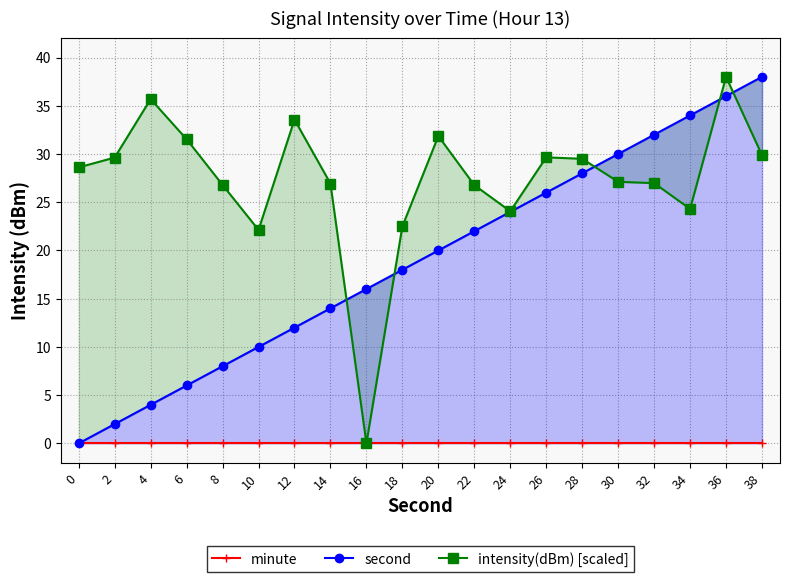

Reading left to right, transcribe all the data shown in this chart.

minute: 0=0.0	2=0.0	4=0.0	6=0.0	8=0.0	10=0.0	12=0.0	14=0.0	16=0.0	18=0.0	20=0.0	22=0.0	24=0.0	26=0.0	28=0.0	30=0.0	32=0.0	34=0.0	36=0.0	38=0.0
second: 0=0.0	2=2.0	4=4.0	6=6.0	8=8.0	10=10.0	12=12.0	14=14.0	16=16.0	18=18.0	20=20.0	22=22.0	24=24.0	26=26.0	28=28.0	30=30.0	32=32.0	34=34.0	36=36.0	38=38.0
intensity(dBm) [scaled]: 0=28.6	2=29.6	4=35.7	6=31.5	8=26.8	10=22.1	12=33.6	14=26.9	16=0.0	18=22.5	20=31.9	22=26.8	24=24.1	26=29.6	28=29.5	30=27.1	32=27.0	34=24.3	36=38.0	38=29.9